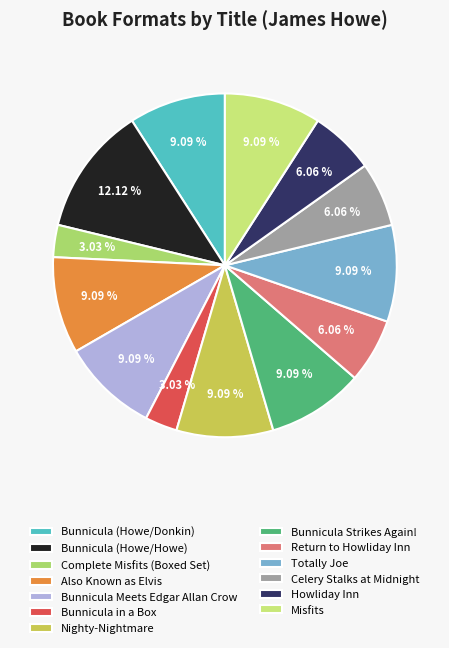

Which category has the biggest portion of the pie?

Bunnicula (Howe/Howe)